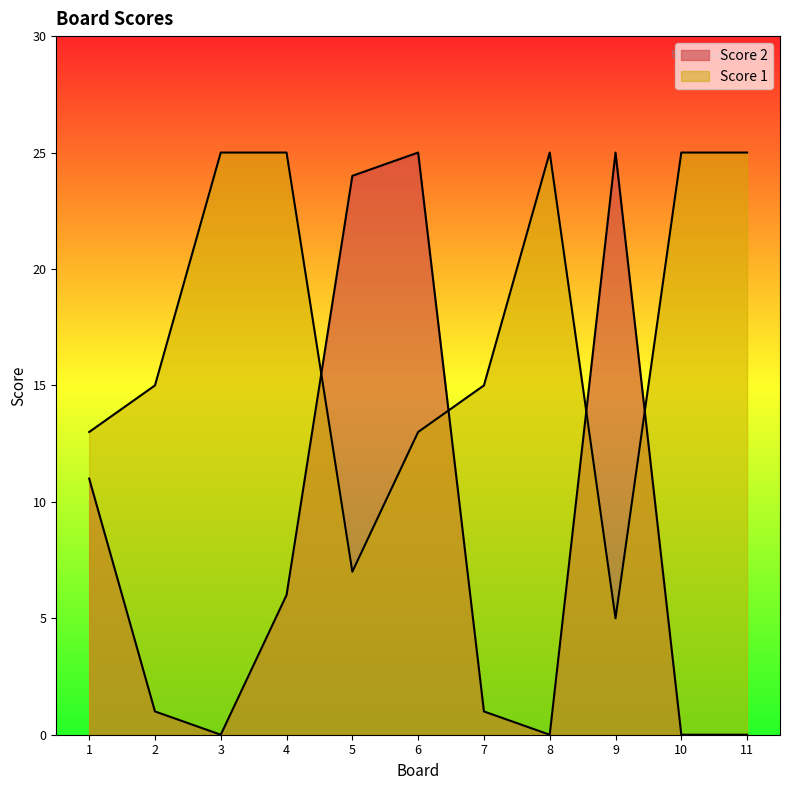

What is the value of the Score 2 point at the 1st from the left?

11